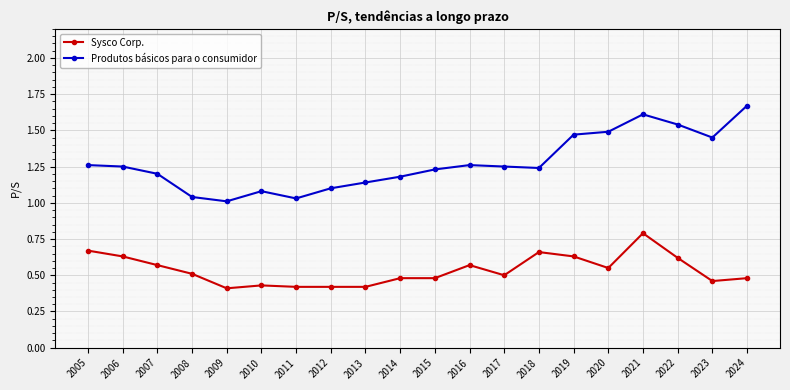

How many lines are shown in the chart?

2